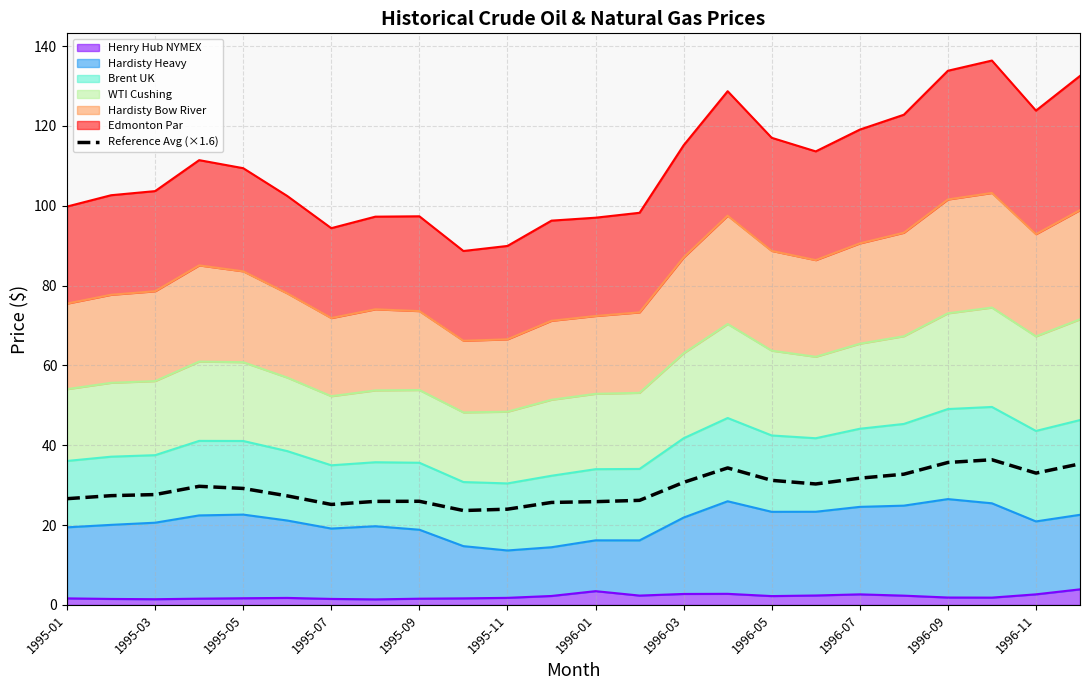

Reading right to left, extract all data points from this chart.

35.3	33.0	36.4	35.7	32.7	31.8	30.3	31.2	34.3	30.7	26.2	25.9	25.7	24.0	23.6	26.0	25.9	25.2	27.3	29.2	29.7	27.6	27.4	26.6